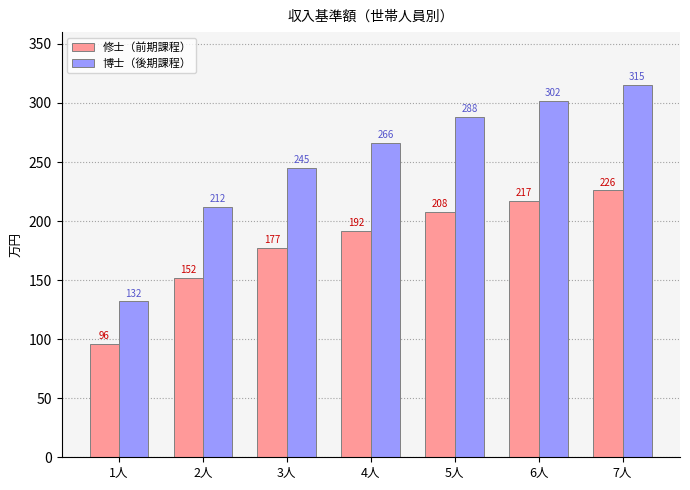

Rank the series by their maximum value, from highest to lowest.

博士（後期課程）, 修士（前期課程）